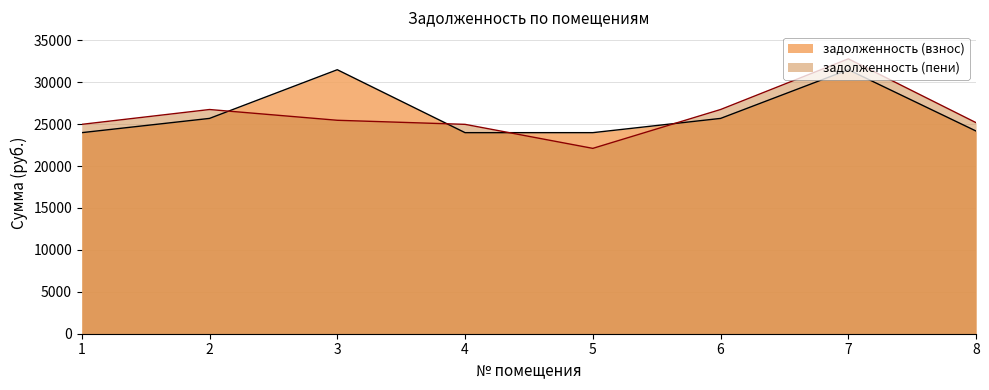

Which series has the largest range (max minus min)?

задолженность (пени)